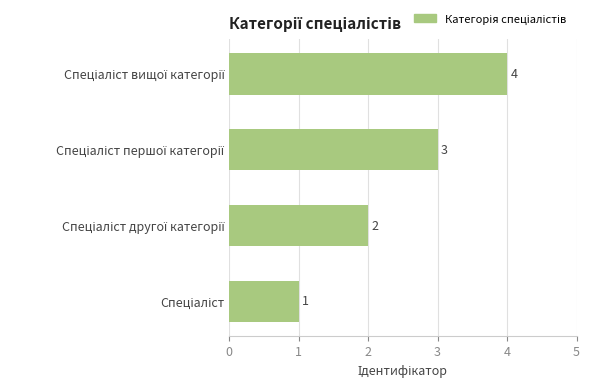

Count the values in the range 2 to 4.

3